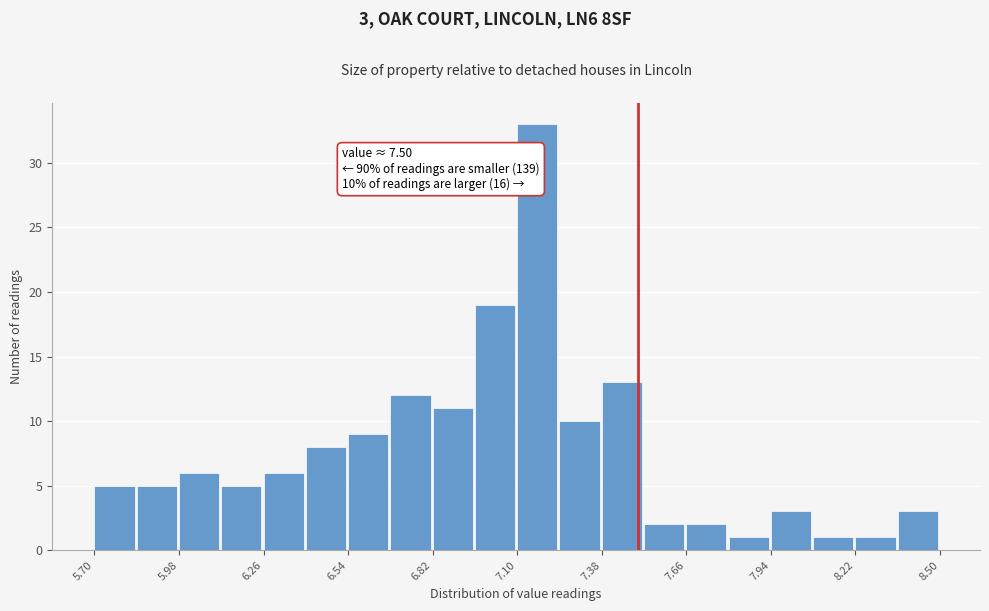

Read against the x-axis, roughly where is the centre of the tallest bar?

7.15